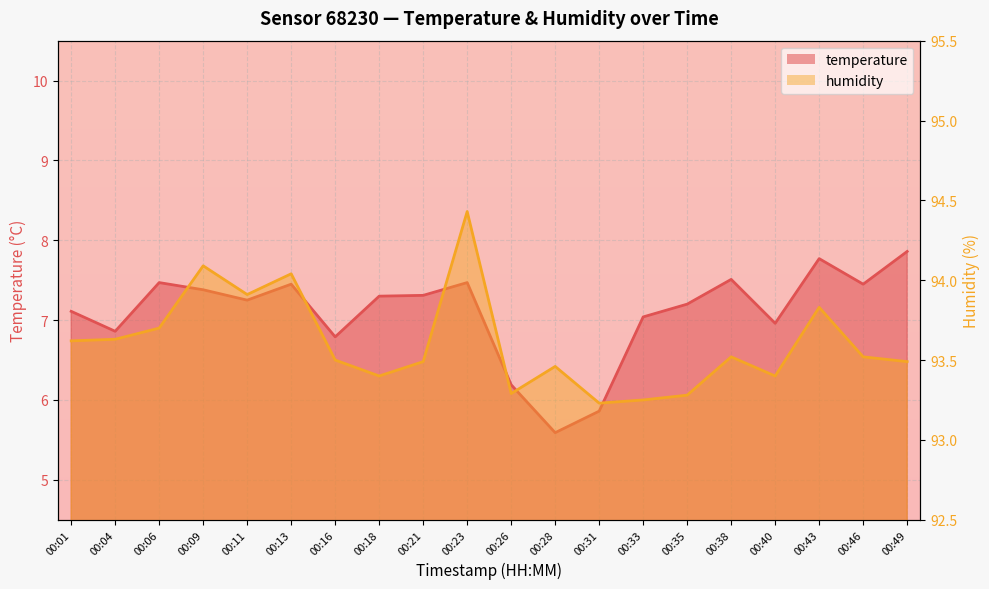

What is the difference between the maximum and minimum values in the humidity series?

1.2